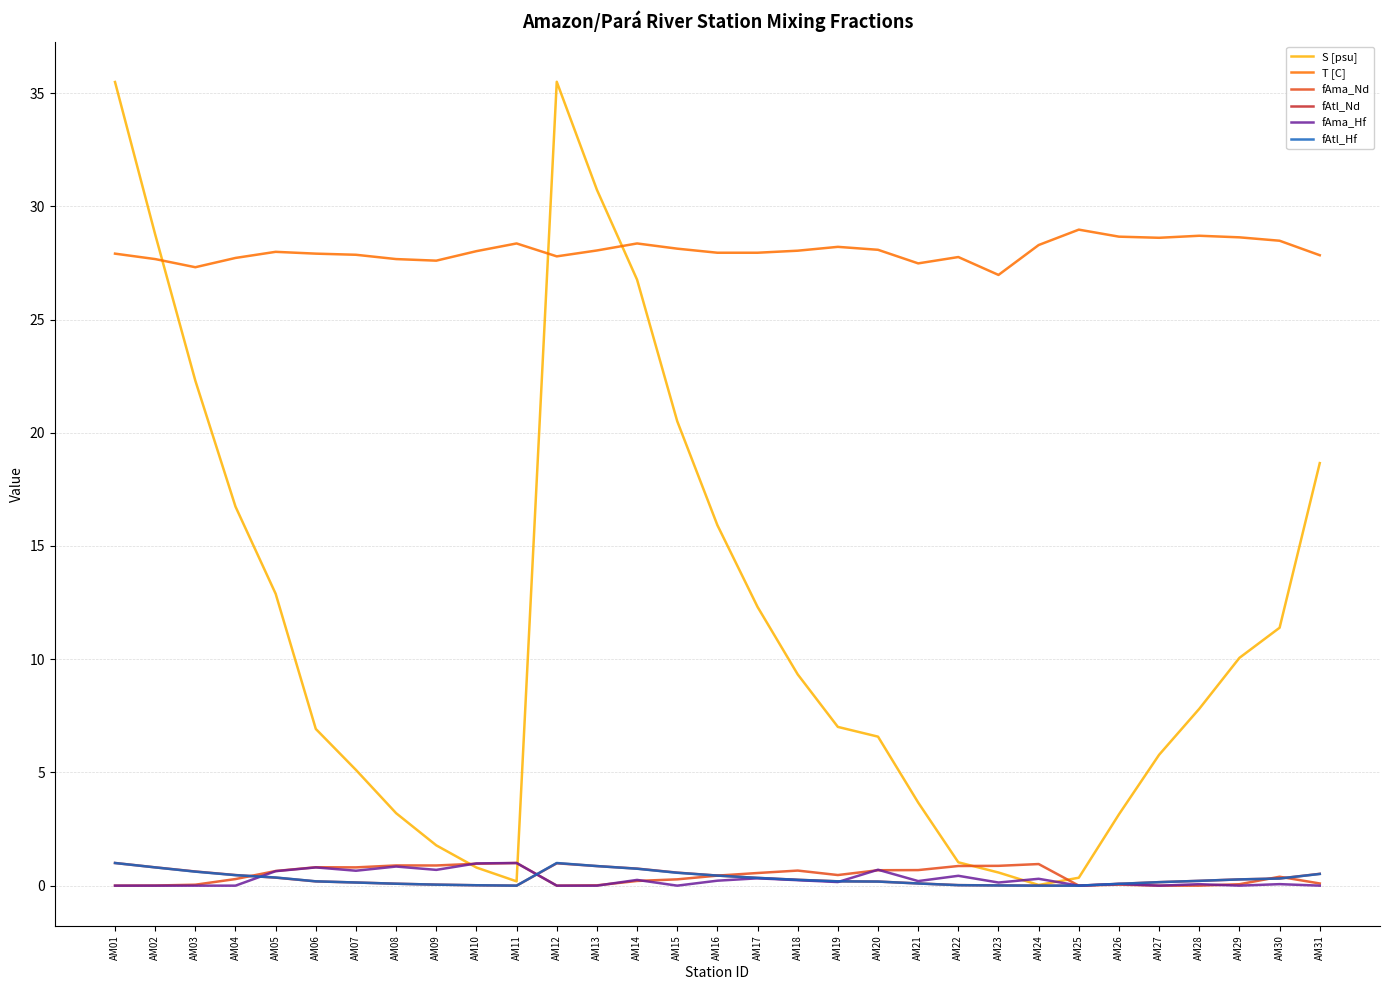

Where is S [psu] nearest to the value 17?

AM04